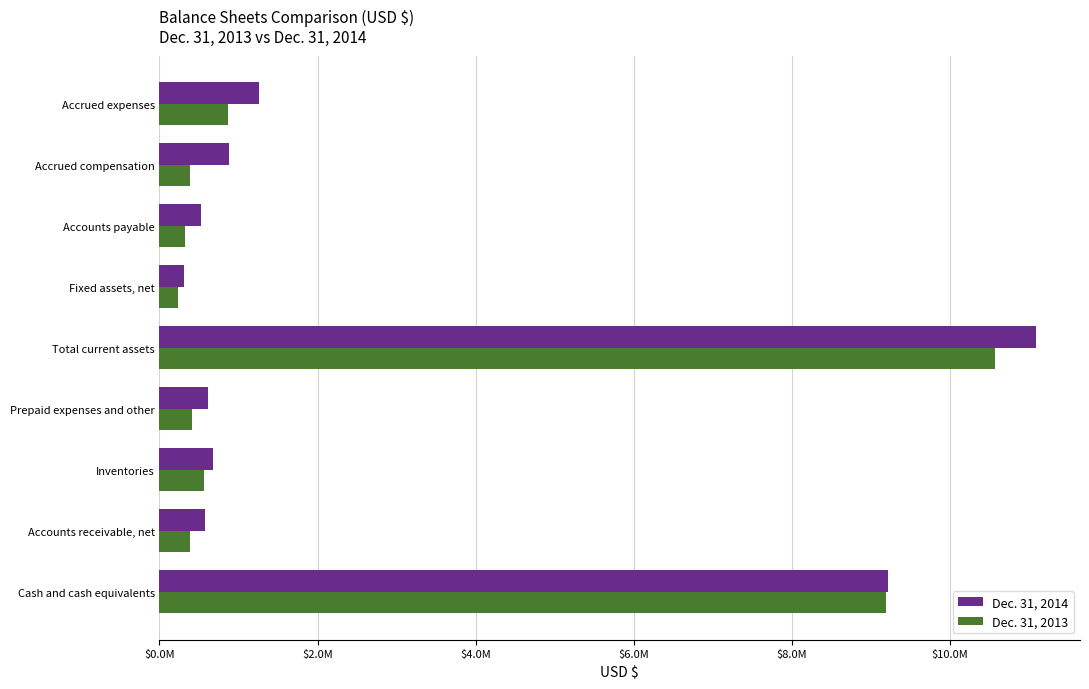

What are all the series names shown in the legend?

Dec. 31, 2014, Dec. 31, 2013